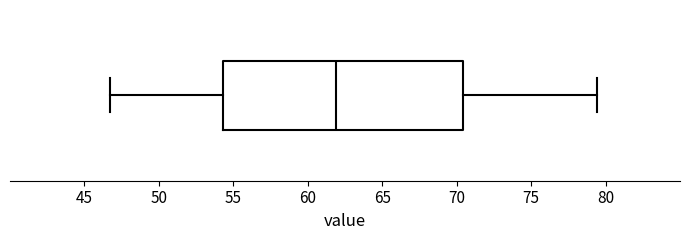

Transcribe this box plot: give where the median line is, the range the box spans, and where the two whiskers end, as read against the x-axis. The values are not printed on the chart, so give them approximately, as read against the axis.

median 62.0, box 54.5 to 70.5, whiskers 46.5 to 79.5